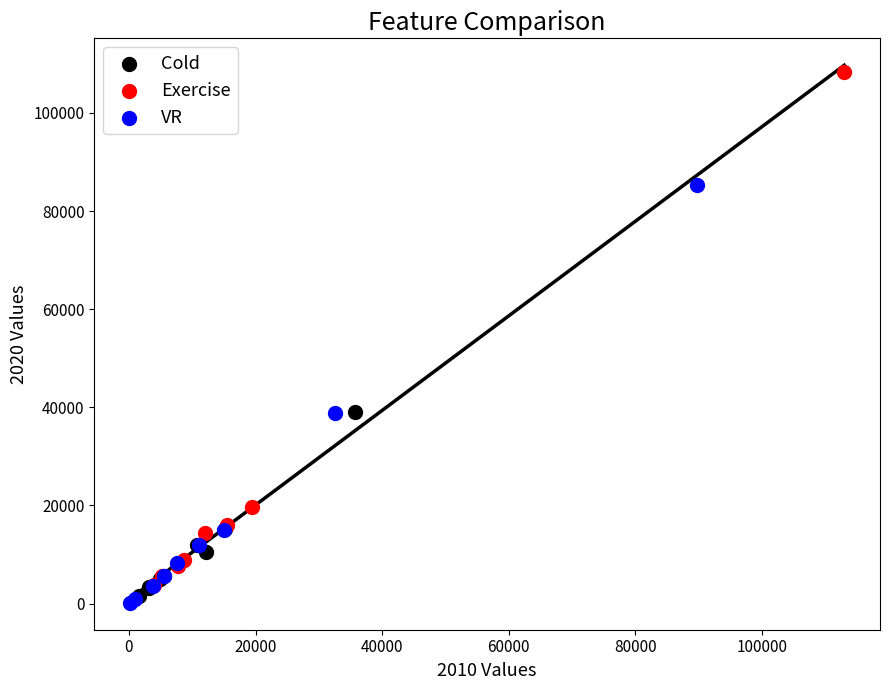

Which series has the largest Y range (max minus min)?

Exercise